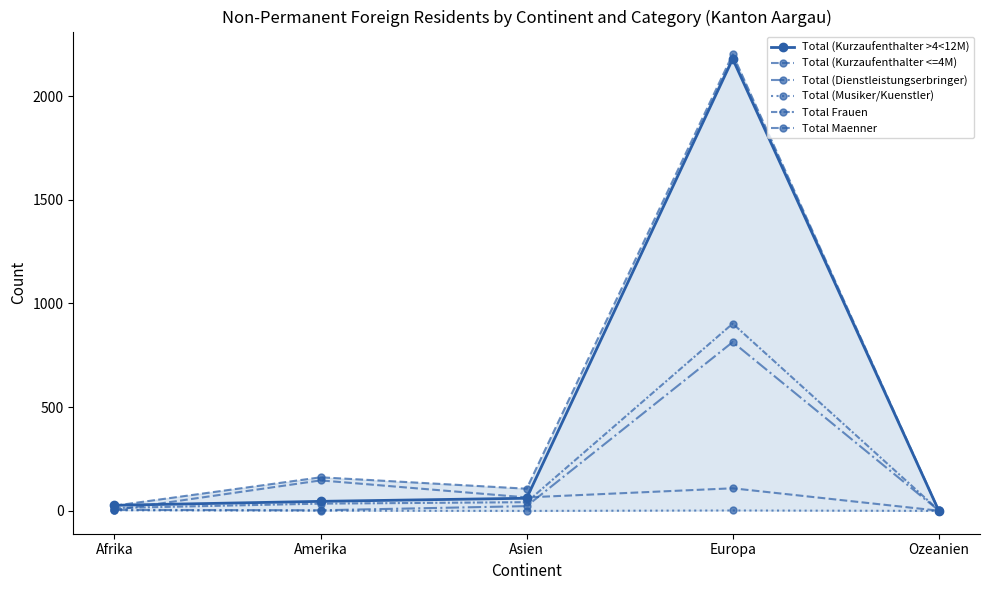

True or false: Total (Musiker/Kuenstler) has more than 1 points higher than both neighbors.

False